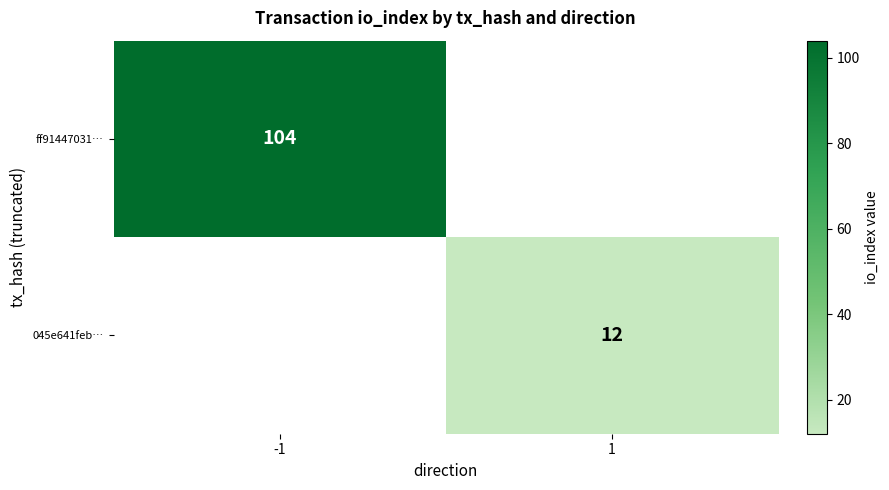

Is the value of ff91447031… at -1 greater than the value of 045e641feb… at 1?

Yes